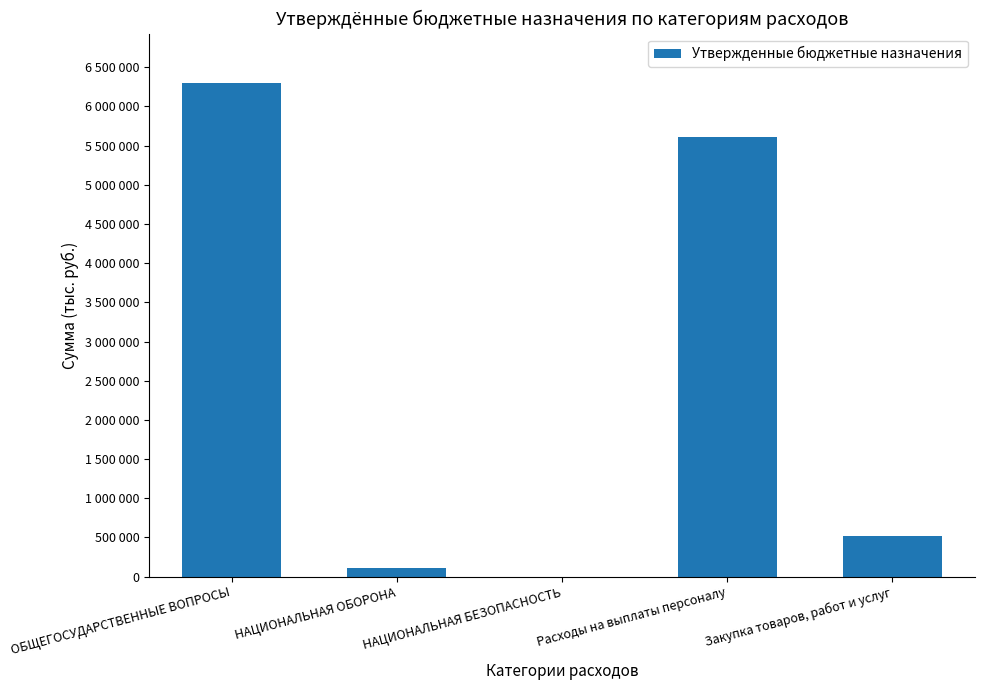

True or false: the data shows 1000 at НАЦИОНАЛЬНАЯ БЕЗОПАСНОСТЬ.

True